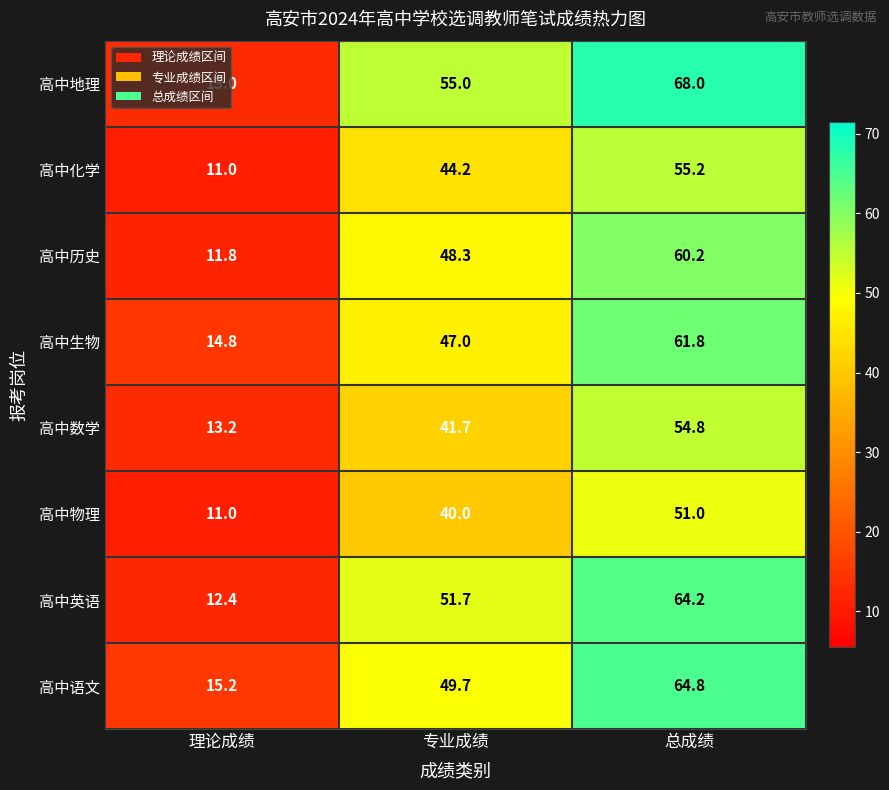

What is the difference between the highest and lowest values at 专业成绩?

15.0